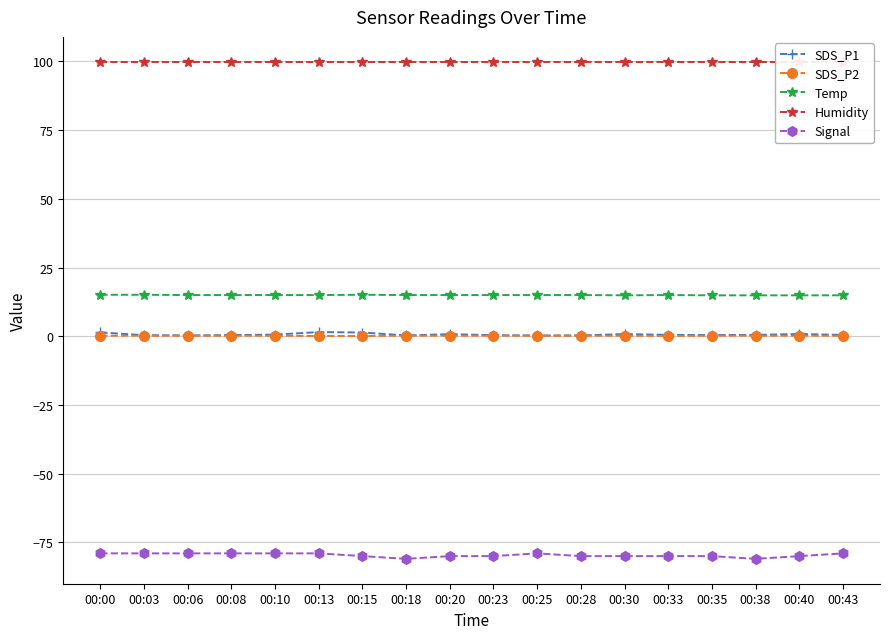

Is the value of Signal at 00:10 greater than the value of SDS_P1 at 00:10?

No